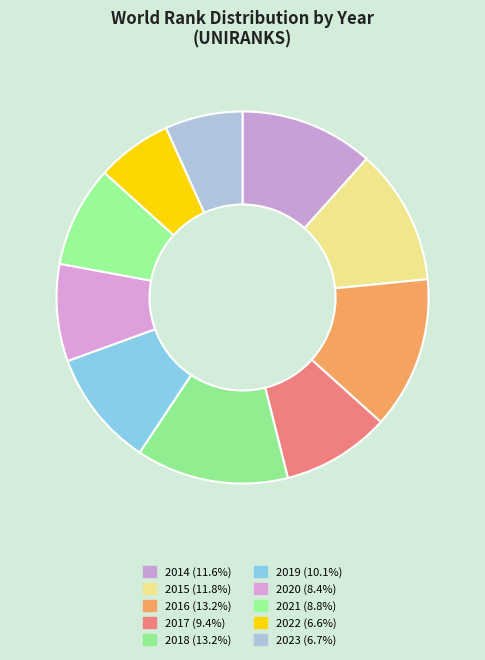

Count the number of slices in the pie.

10